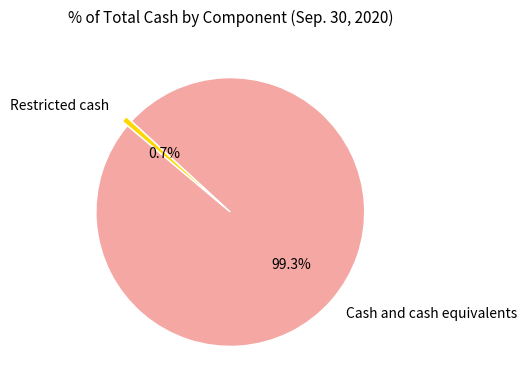

To the nearest percent, what is the combined percentage of Restricted cash and Cash and cash equivalents?

100%